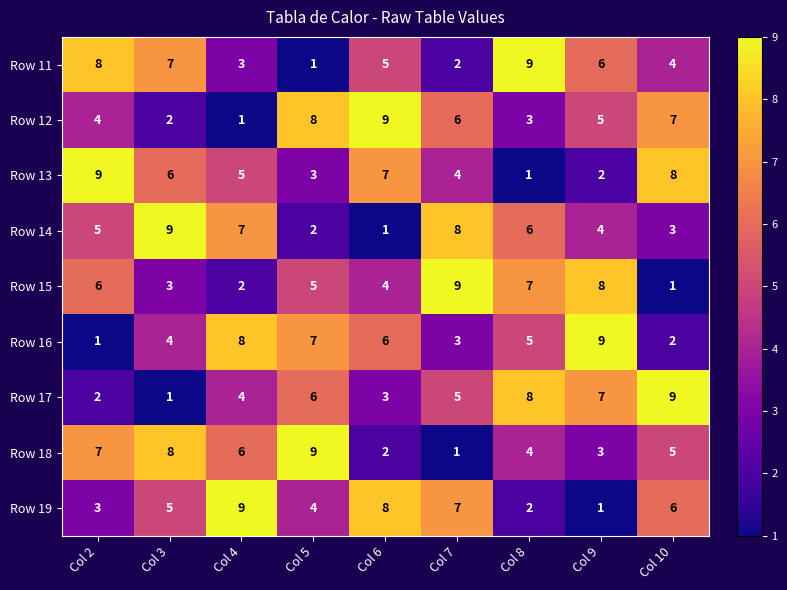

List the labels in order of Row 18 value, largest first.

Col 5, Col 3, Col 2, Col 4, Col 10, Col 8, Col 9, Col 6, Col 7